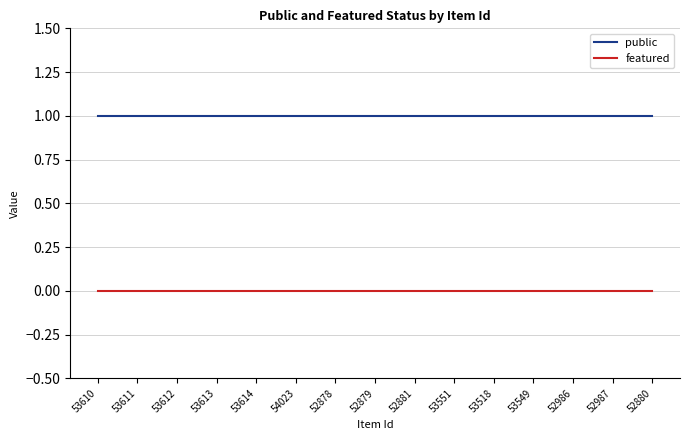

True or false: public and featured cross at least once.

False